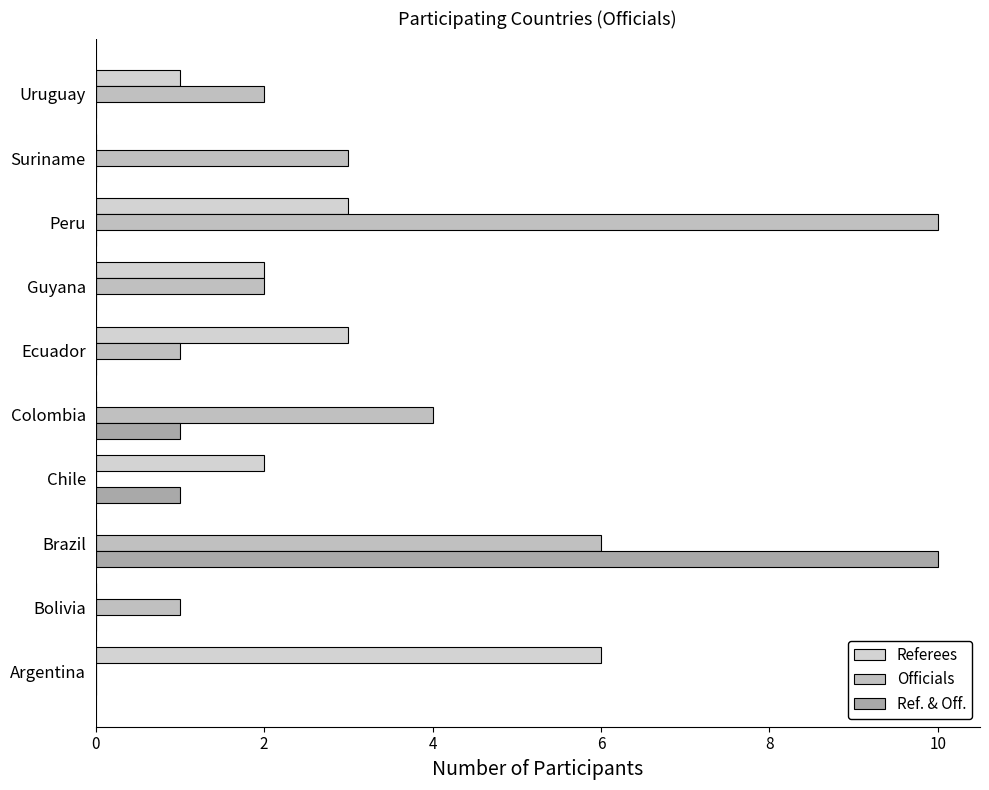

Count the number of data series in this chart.

3